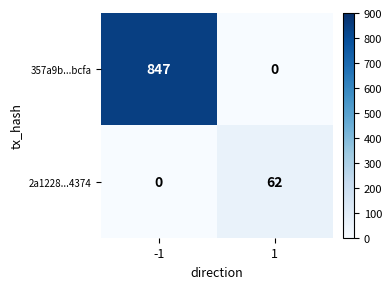

What is the sum of all 357a9b...bcfa values?

847